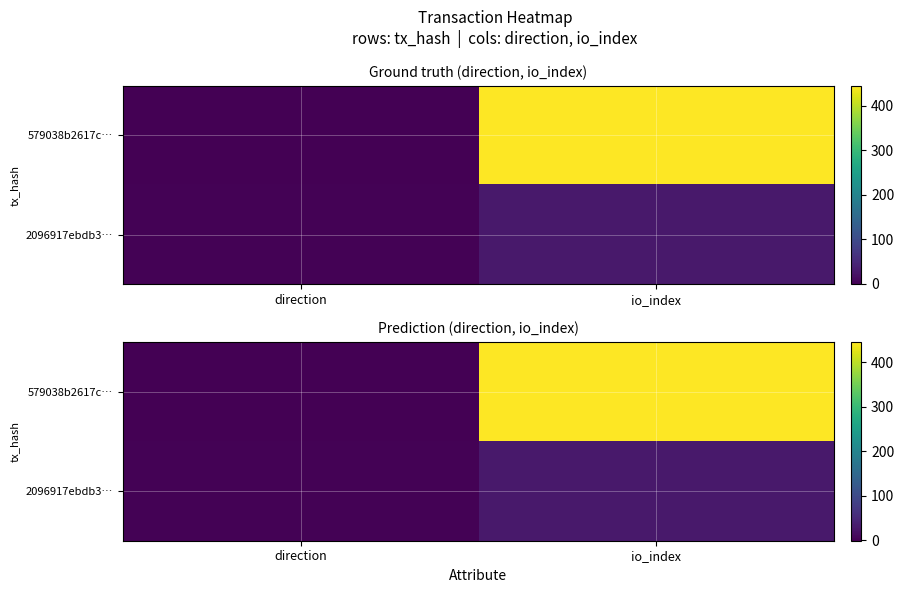

What is the total value across all series at io_index?

475